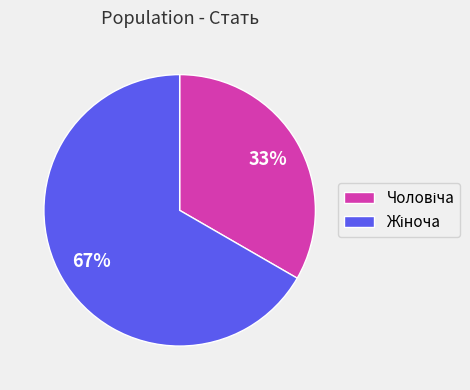

To the nearest percent, what is the average slice percentage?

50%